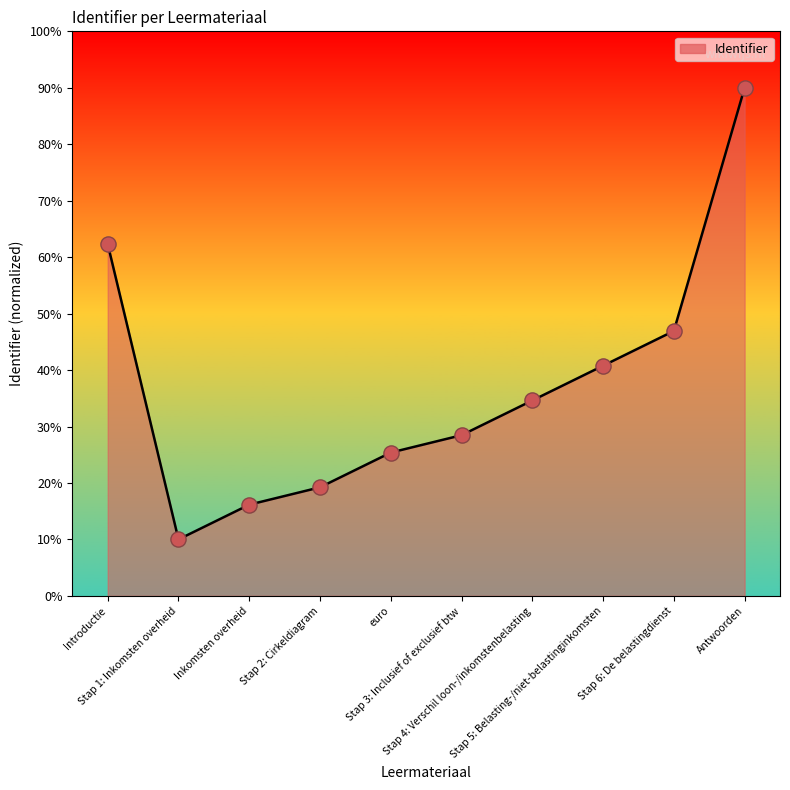

What is the change in value from Stap 2: Cirkeldiagram to euro?

+6.2